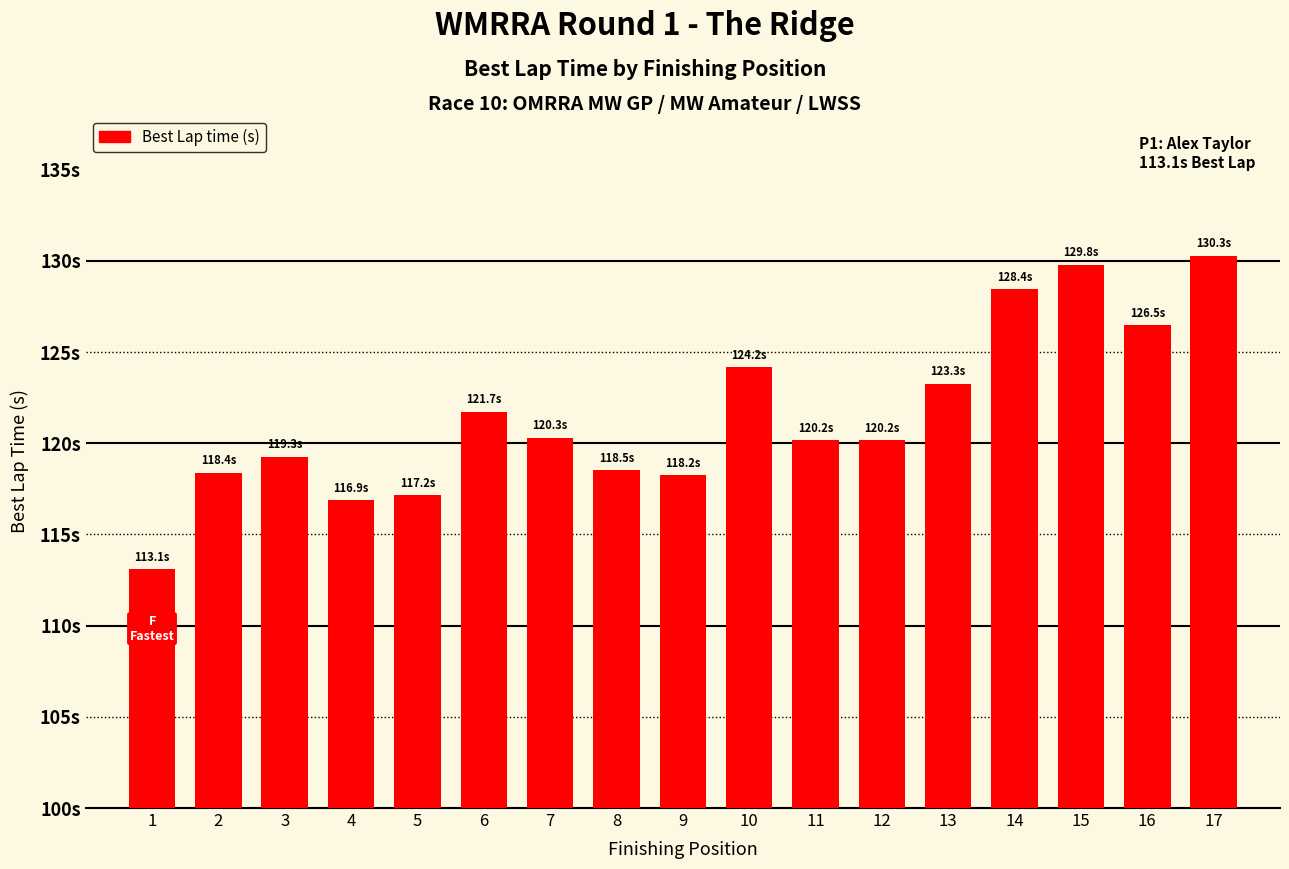

What is the maximum value shown in the chart?

130.3